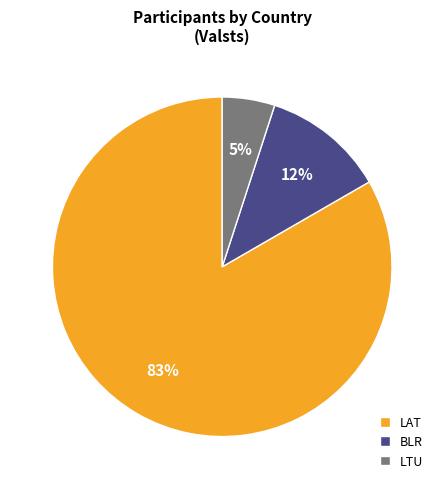

How many slices are in this pie chart?

3